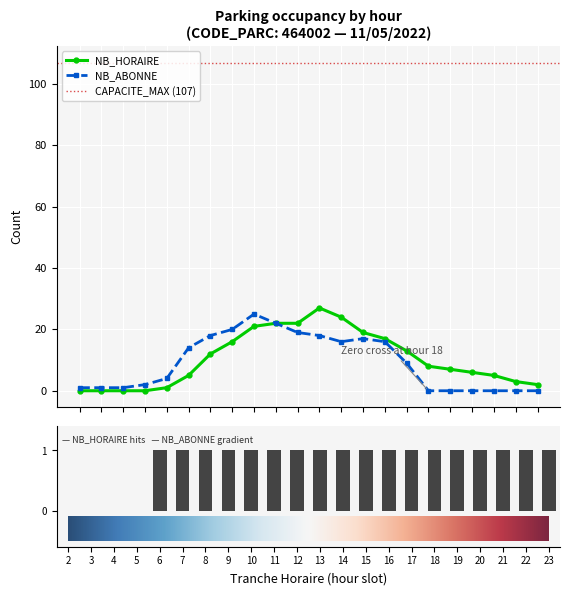

True or false: NB_ABONNE has a value of 0 at 19.

True